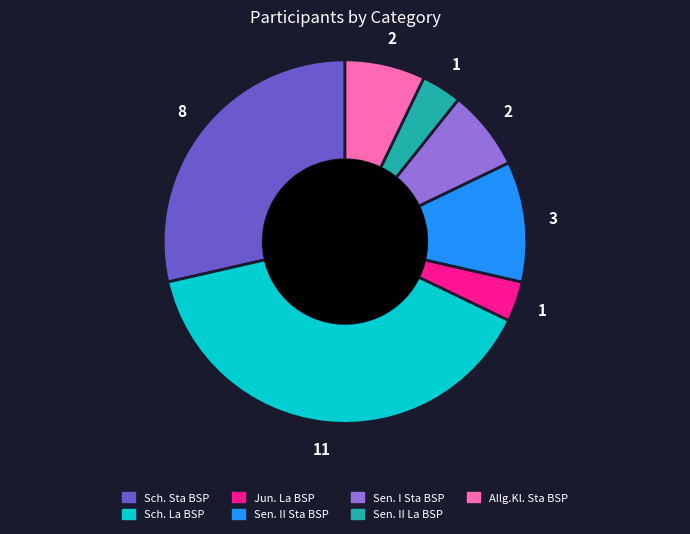

The Sen. II Sta BSP slice represents 1% of the pie. True or false?

False